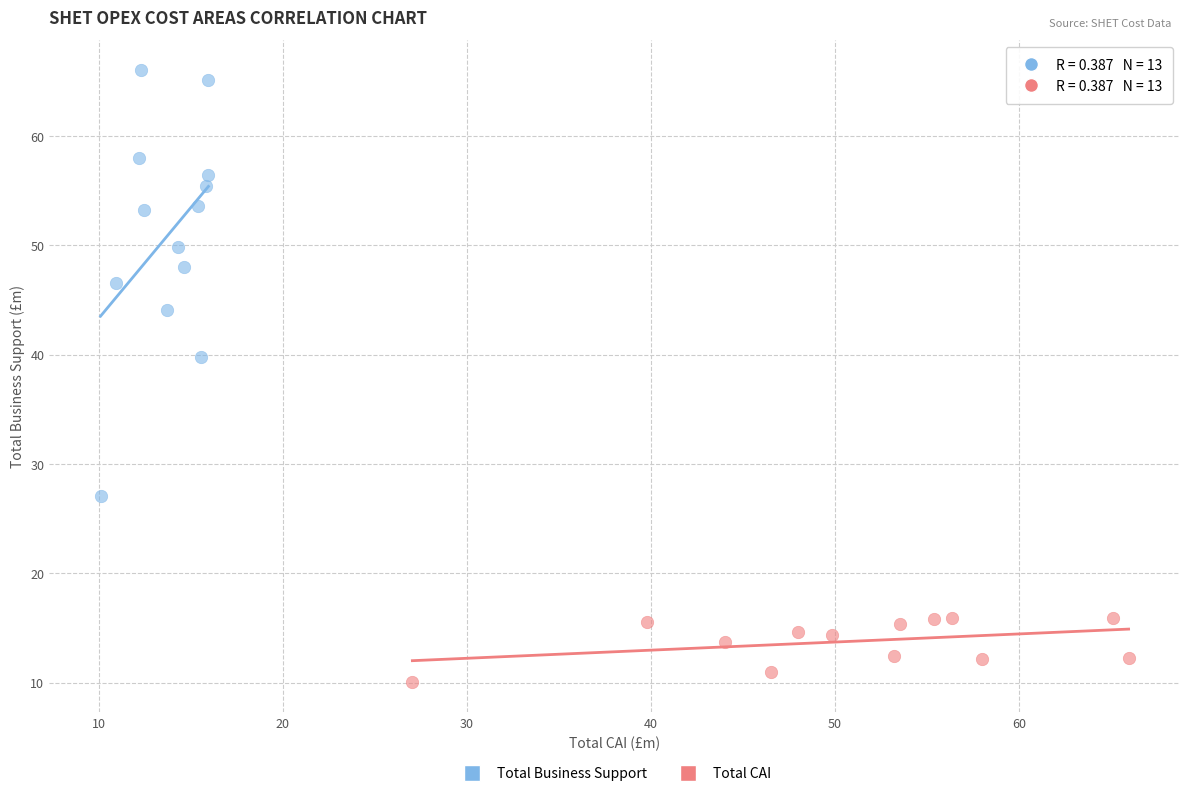

Which series contains the highest Y value?

Total Business Support